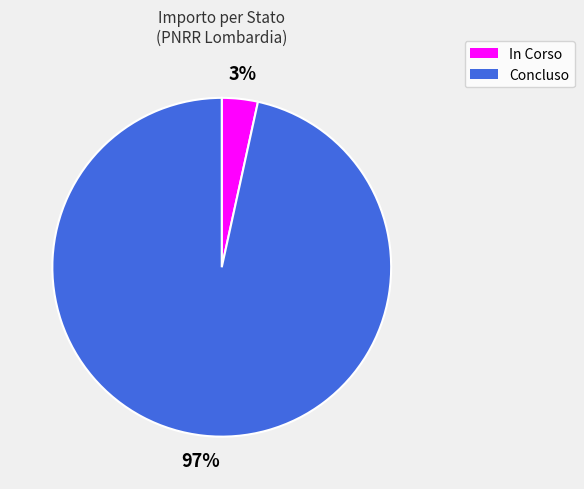

Which slice is the largest?

Concluso